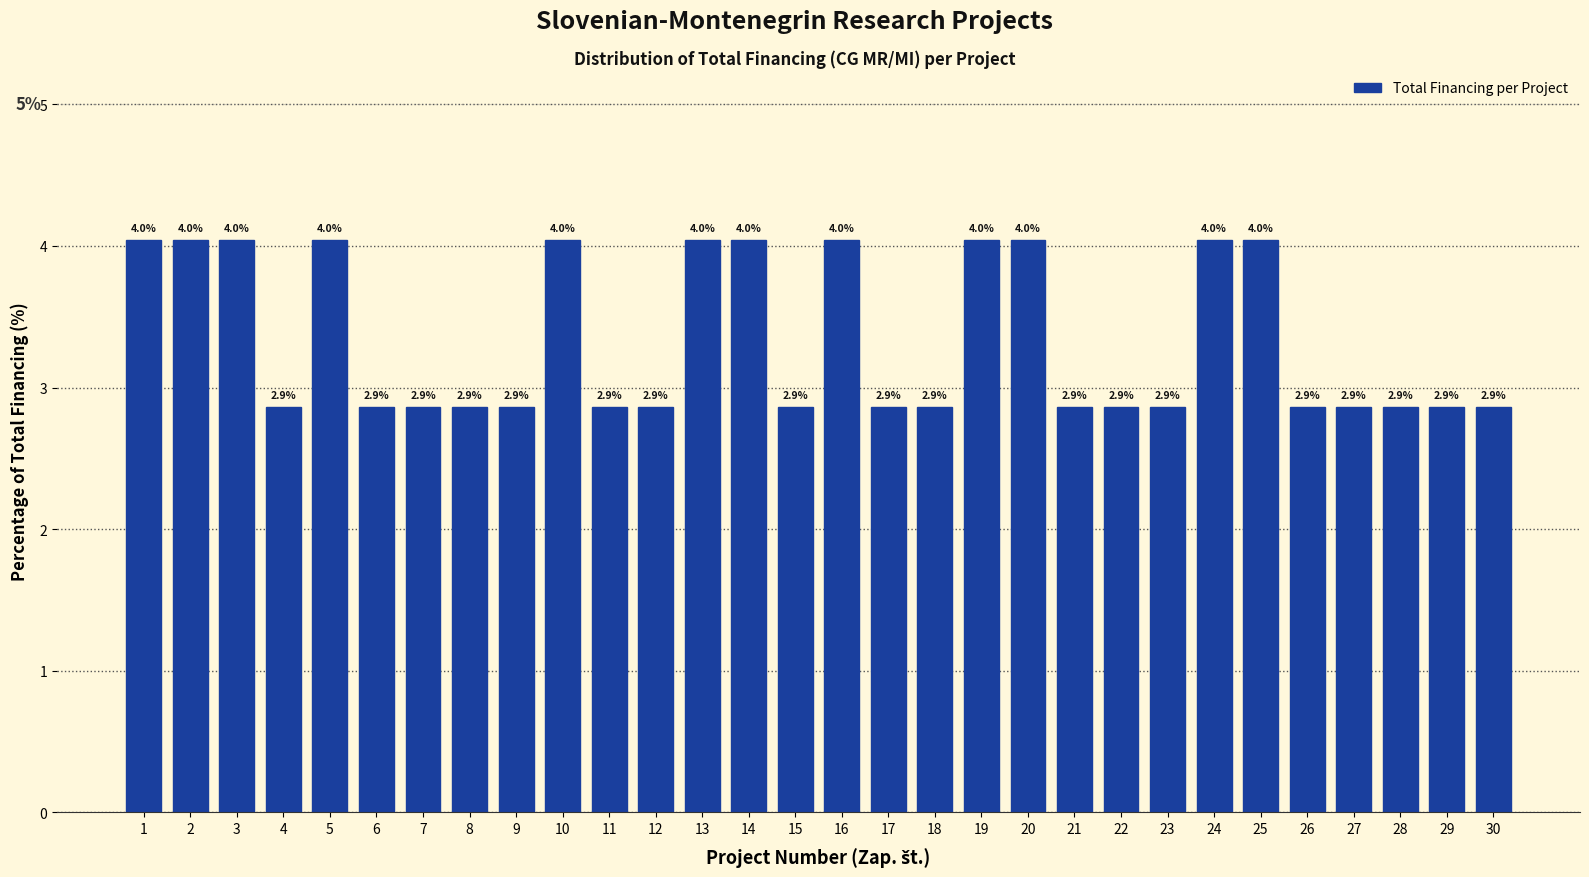

Reading left to right, list all the values displayed in this chart.

1=4.0	2=4.0	3=4.0	4=2.9	5=4.0	6=2.9	7=2.9	8=2.9	9=2.9	10=4.0	11=2.9	12=2.9	13=4.0	14=4.0	15=2.9	16=4.0	17=2.9	18=2.9	19=4.0	20=4.0	21=2.9	22=2.9	23=2.9	24=4.0	25=4.0	26=2.9	27=2.9	28=2.9	29=2.9	30=2.9